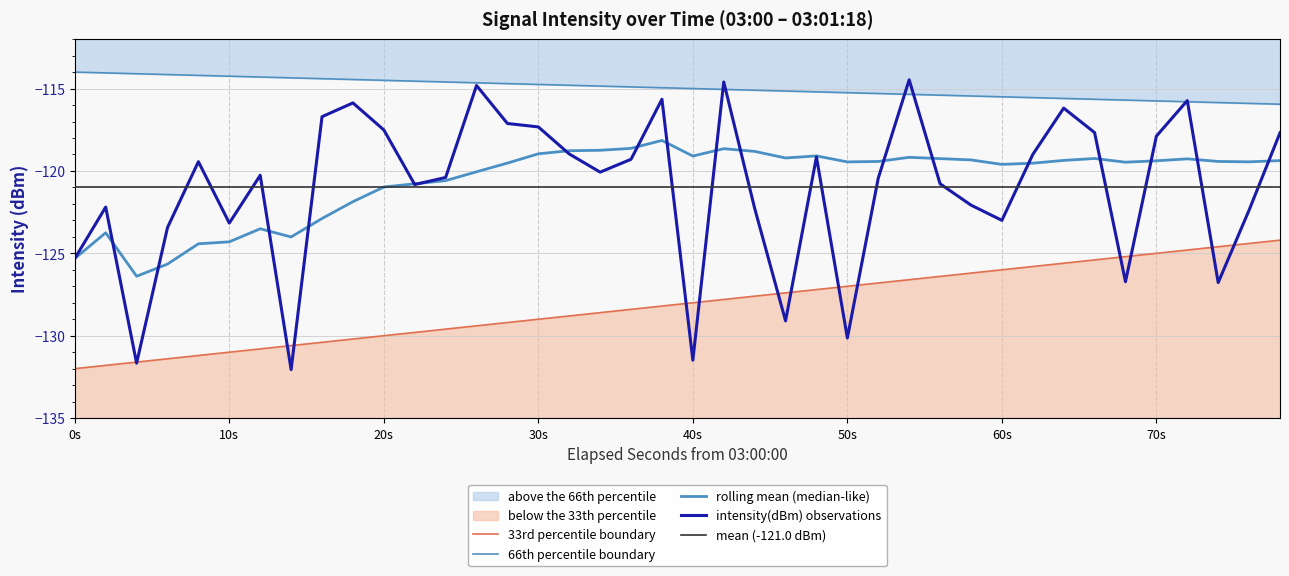

What is the minimum value for intensity(dBm)?

-132.1